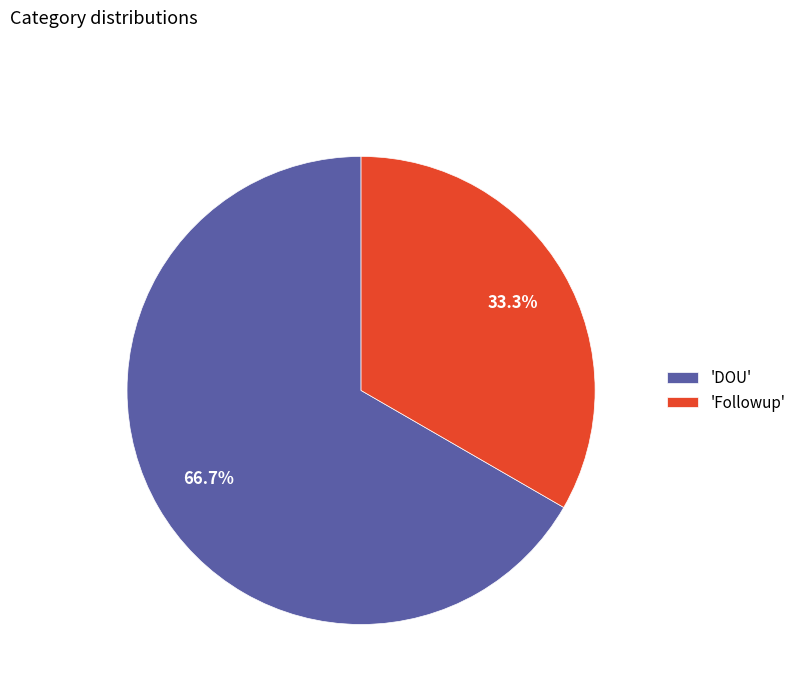

Rank the categories by value from highest to lowest.

'DOU', 'Followup'